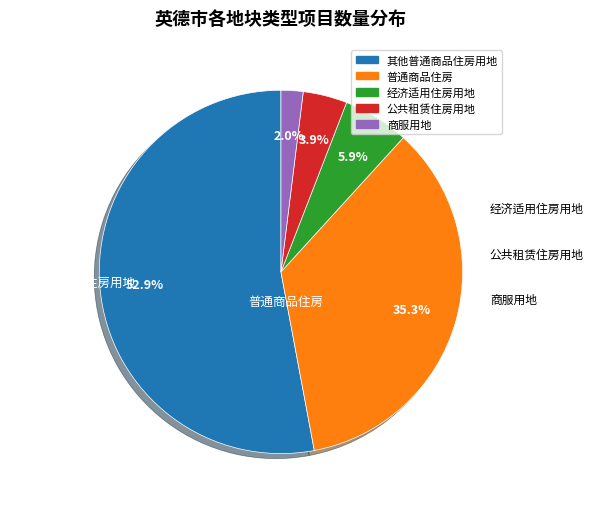

Which slice represents more than half of the pie?

其他普通商品住房用地